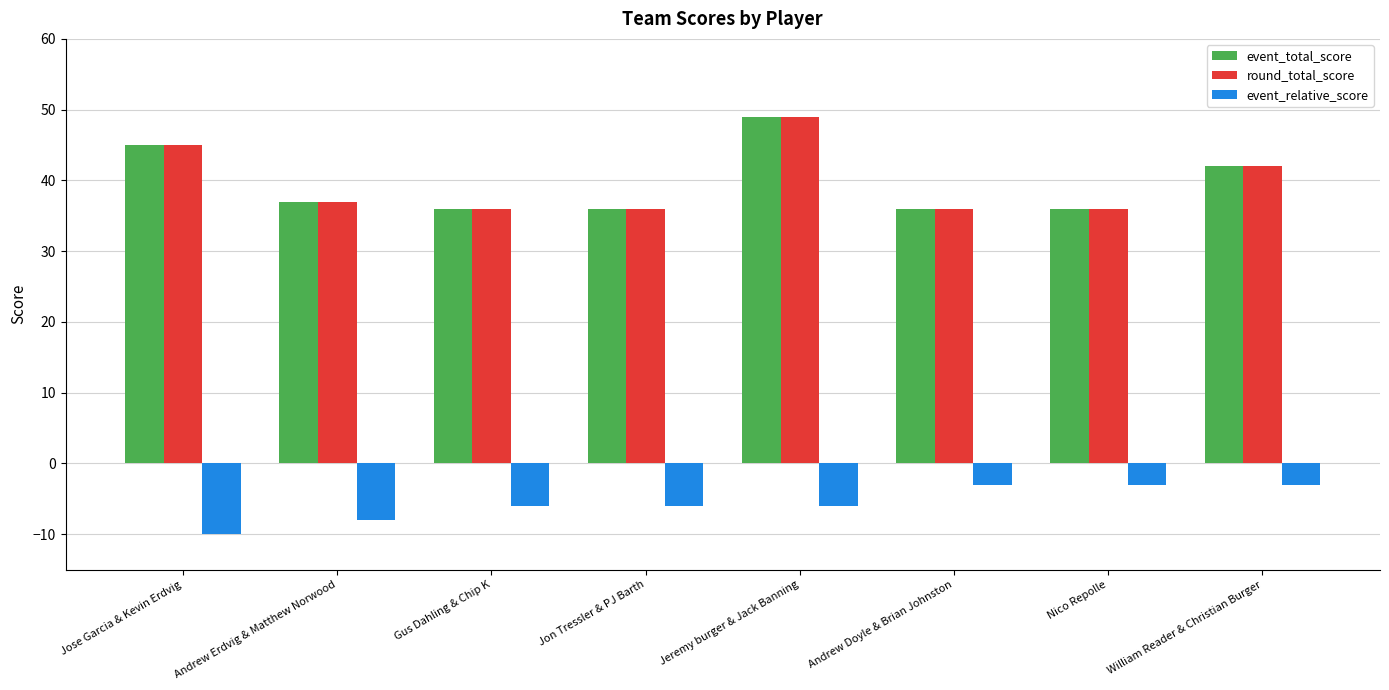

What is the label of the 8th bar from the left?

William Reader & Christian Burger